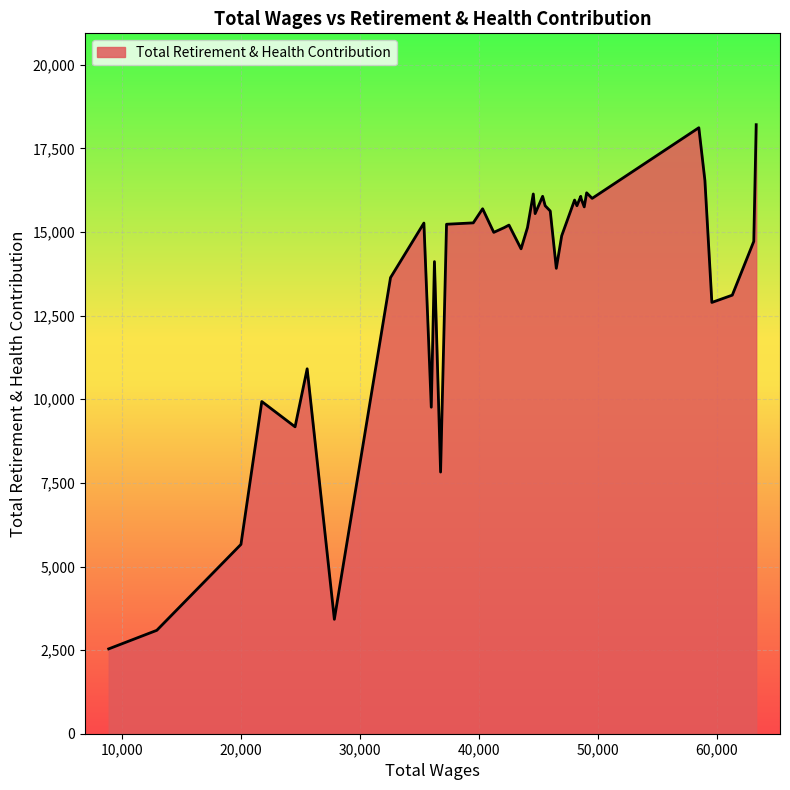

What is the minimum value shown in the chart?

2537